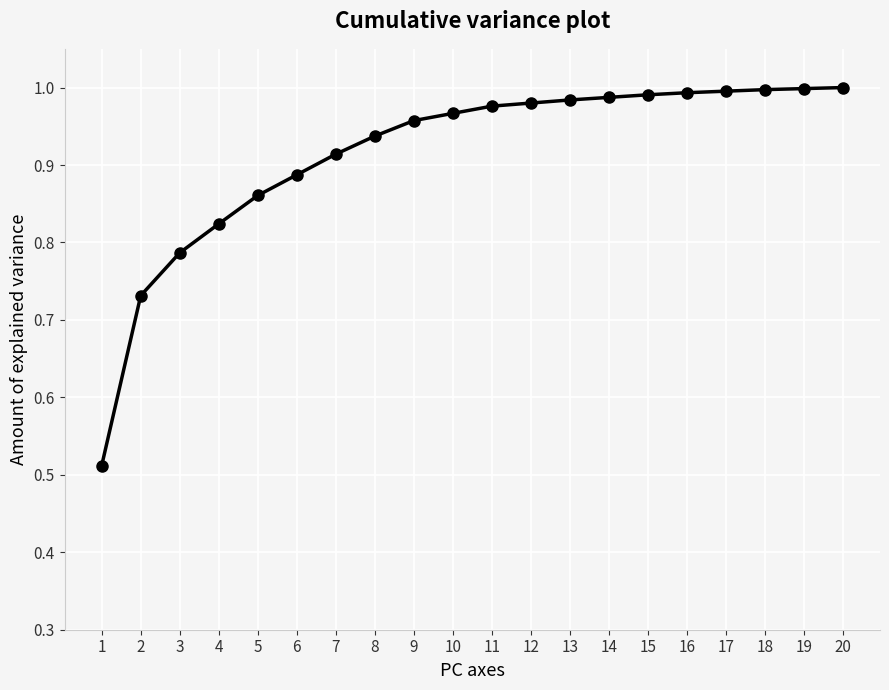

How many lines are shown in the chart?

1